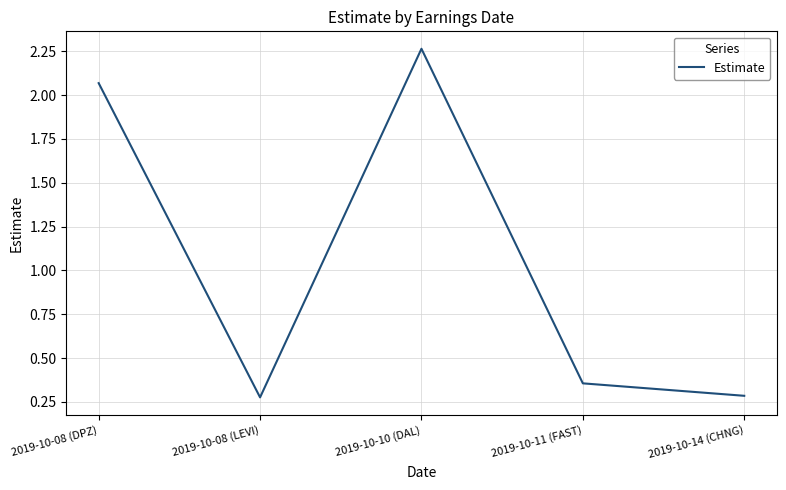

Which label corresponds to the largest value in the chart?

2019-10-10 (DAL)